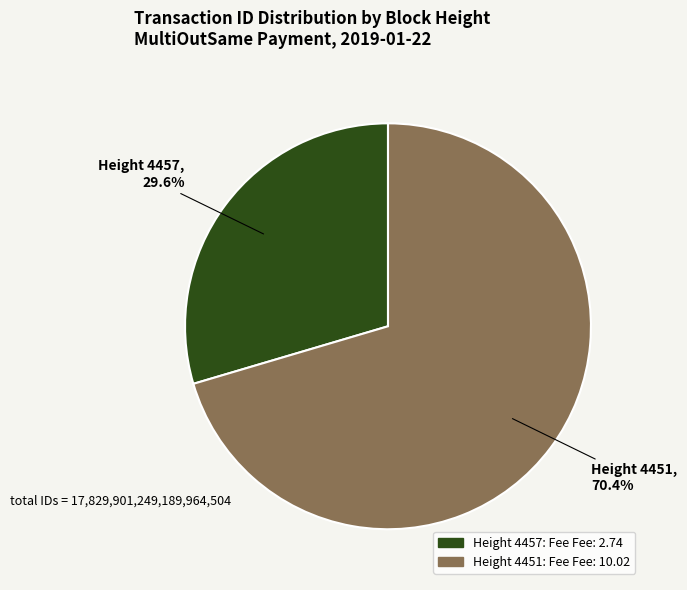

To the nearest percent, what is the average slice percentage?

50%